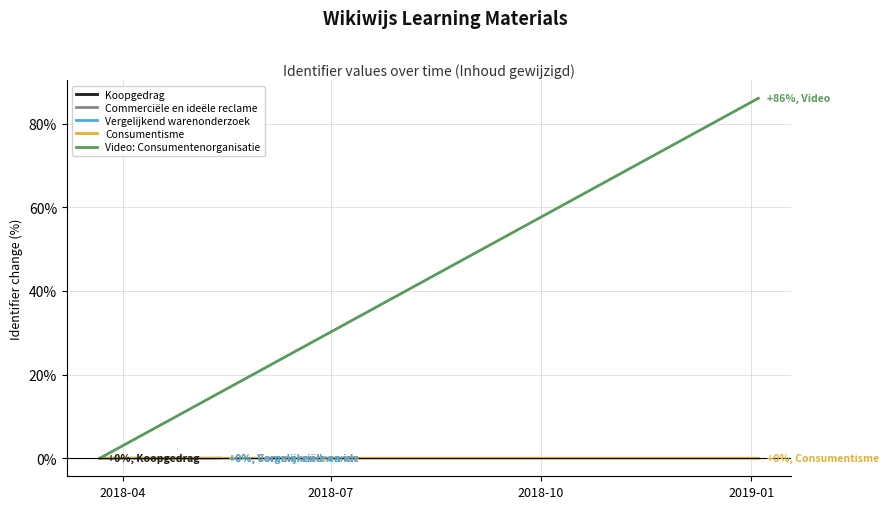

How many lines are shown in the chart?

5